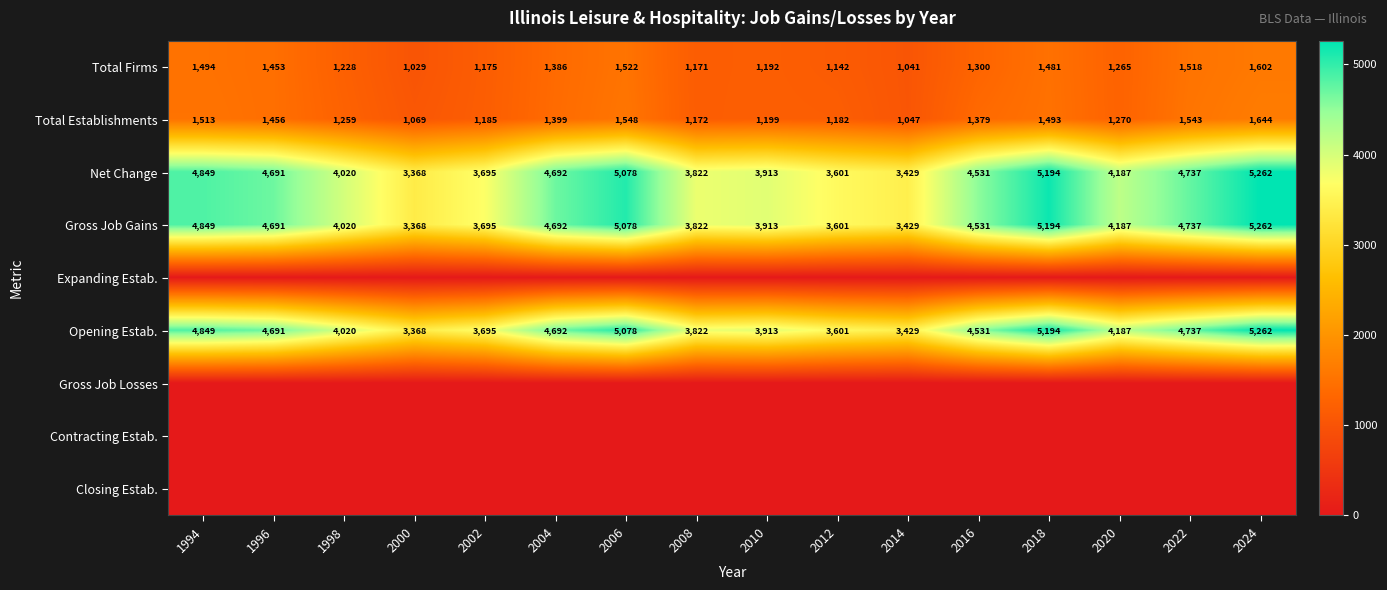

At which category is the sum across all series the highest?

2024